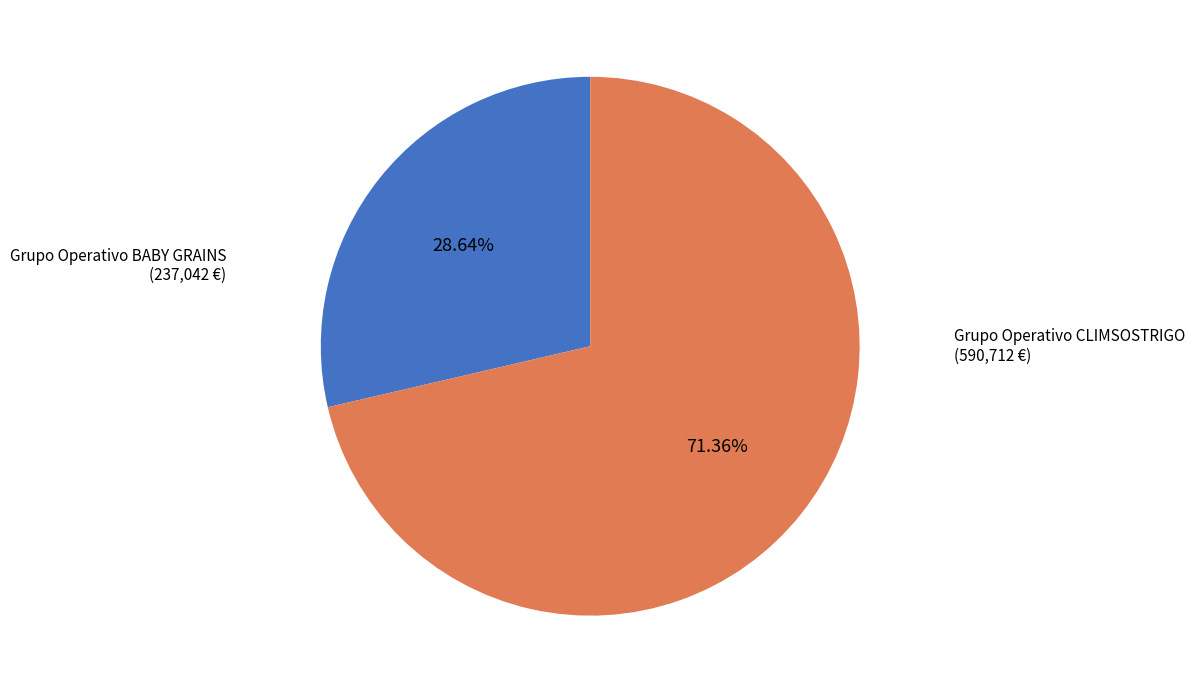

Is there a majority slice in this chart?

Yes